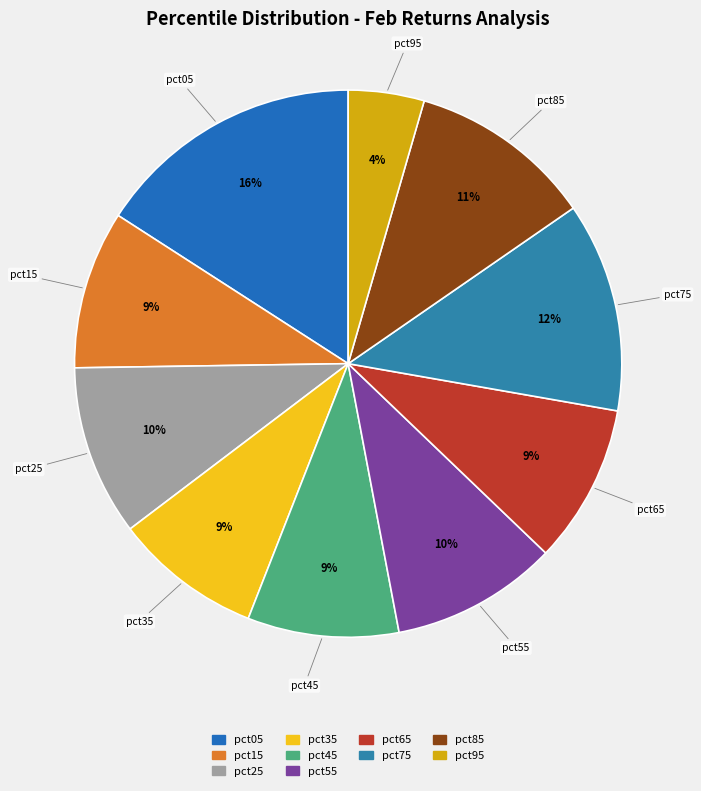

To the nearest percent, what portion does pct45 represent?

9%